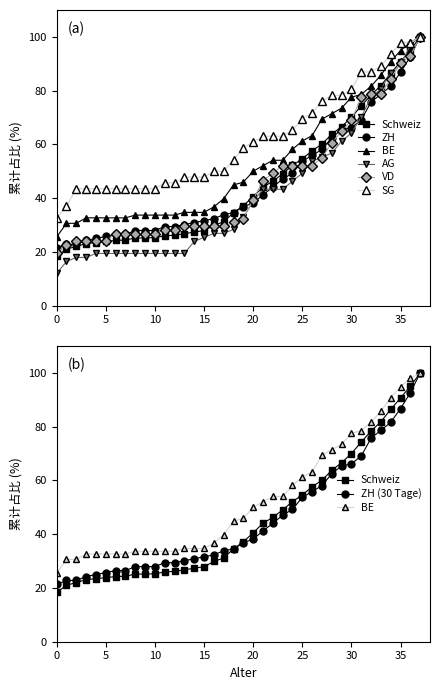

Which series changed the most between 6 and 30?

Schweiz